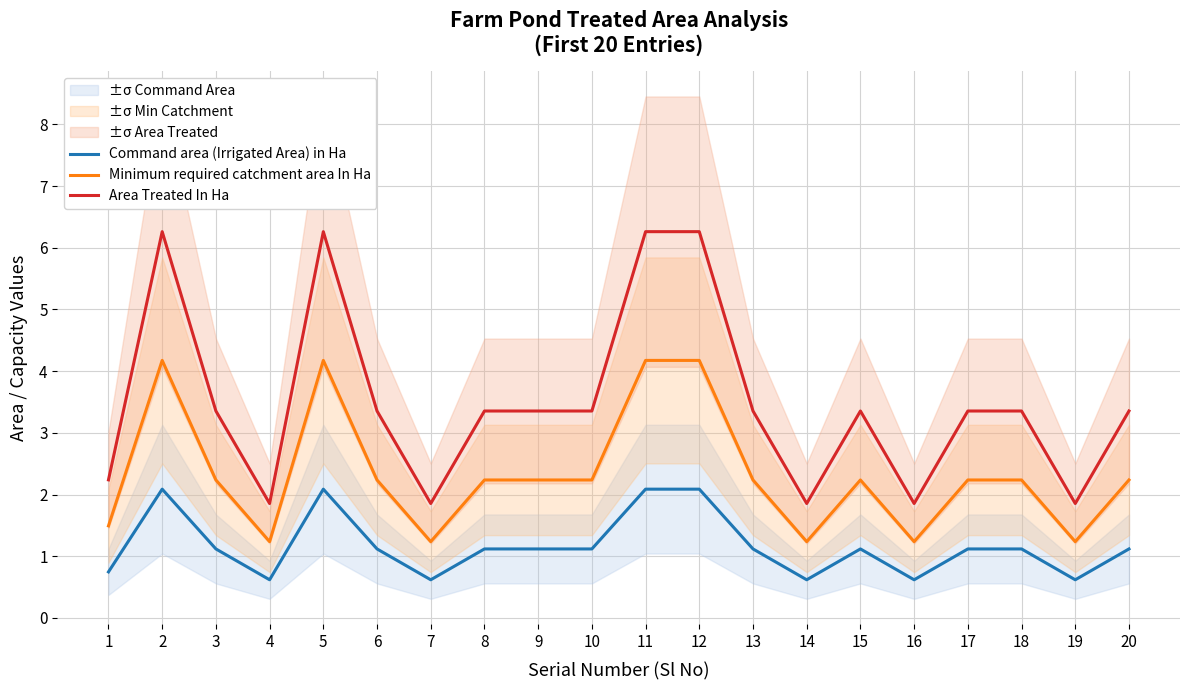

The value of Command area (Irrigated Area) in Ha at 15 is 1.1. True or false?

True